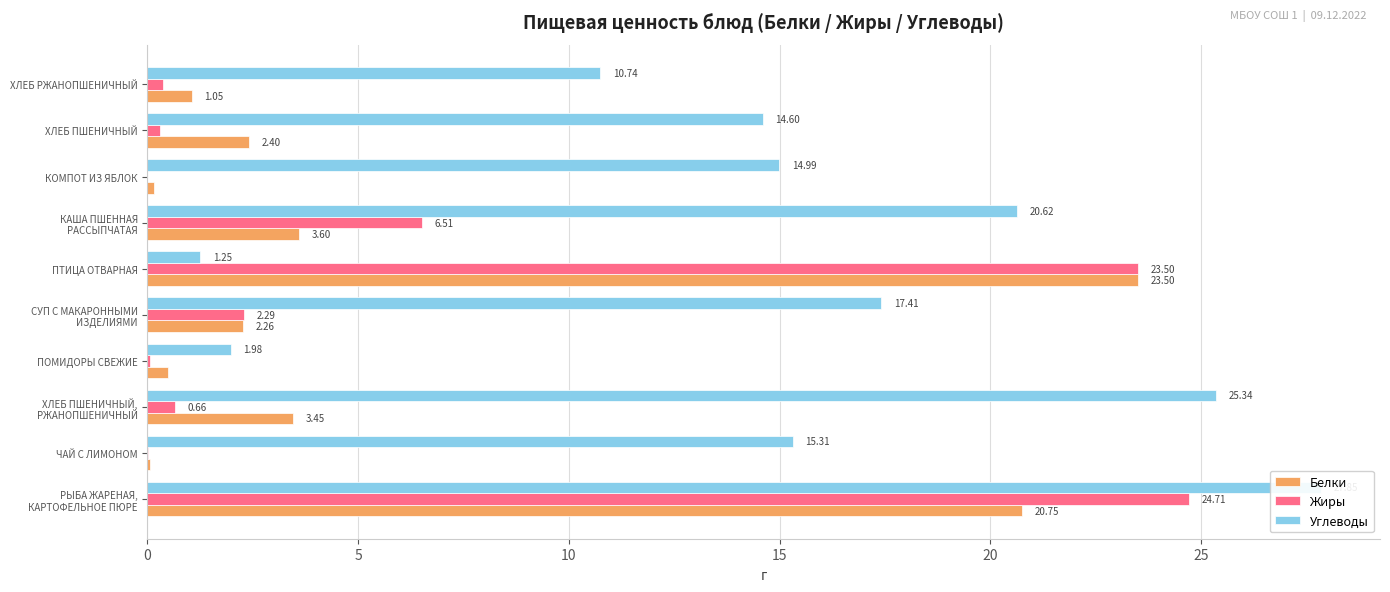

How many bars are there in each group?

3